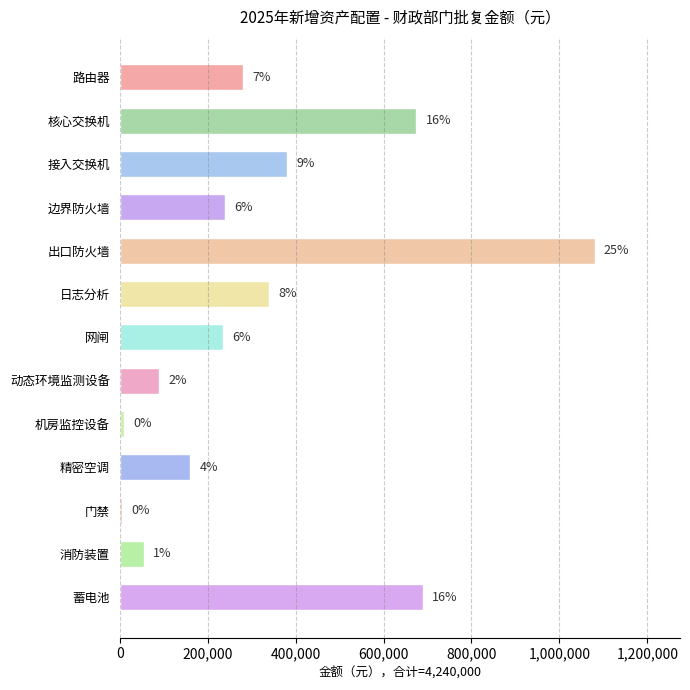

How many bars are there in total?

13